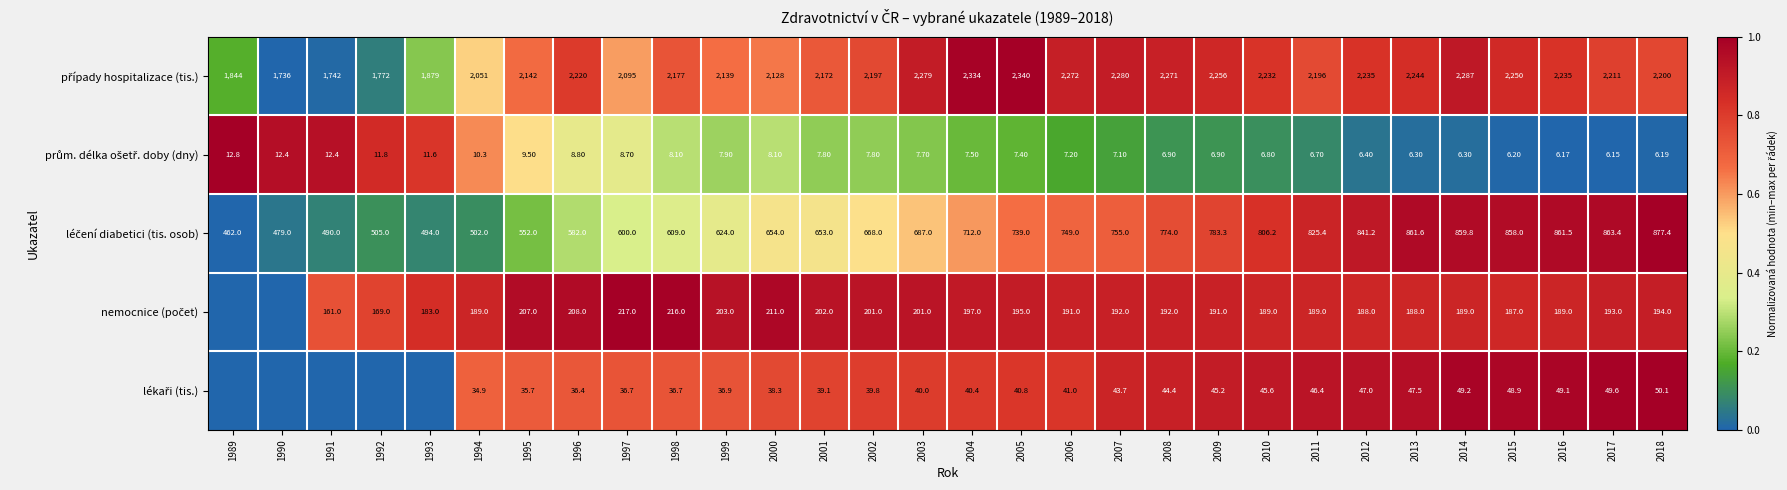

At how many categories does at least one series exceed 0?

30